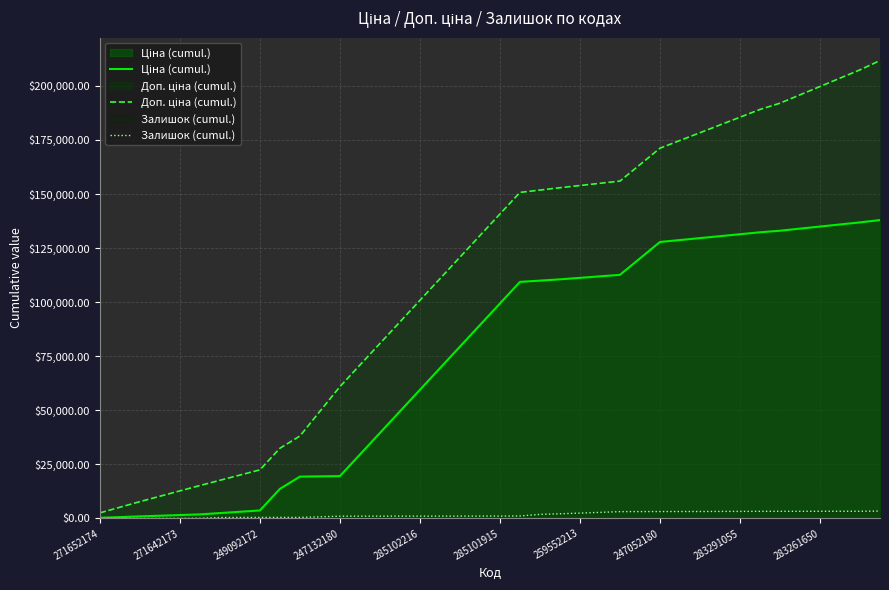

What is the maximum value shown in the chart?

211671.7